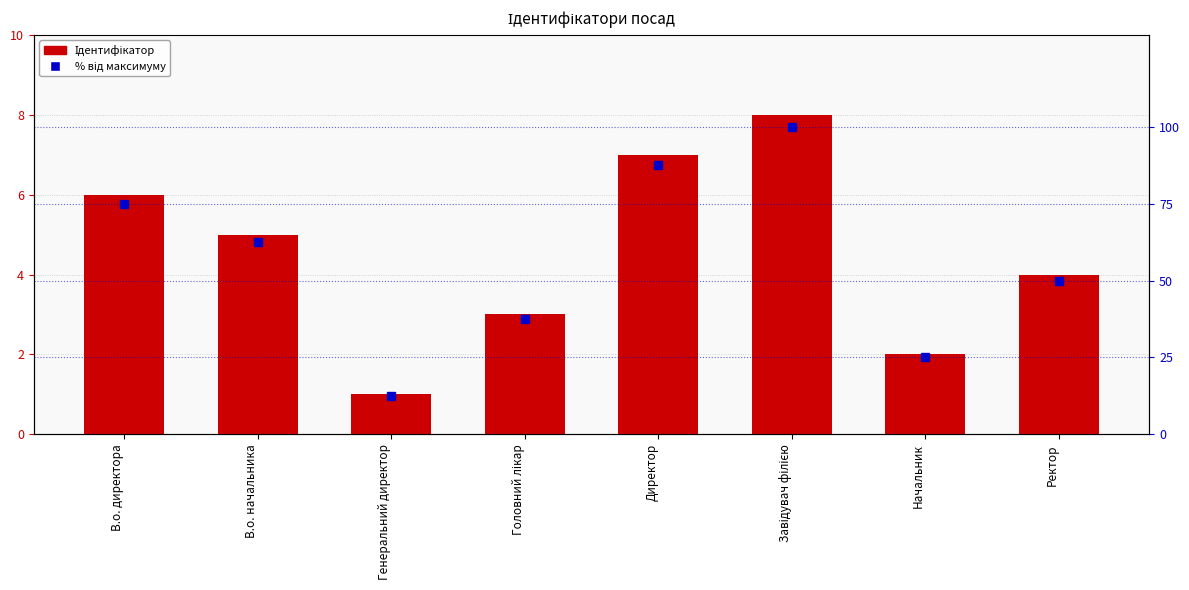

Count the number of data series in this chart.

2